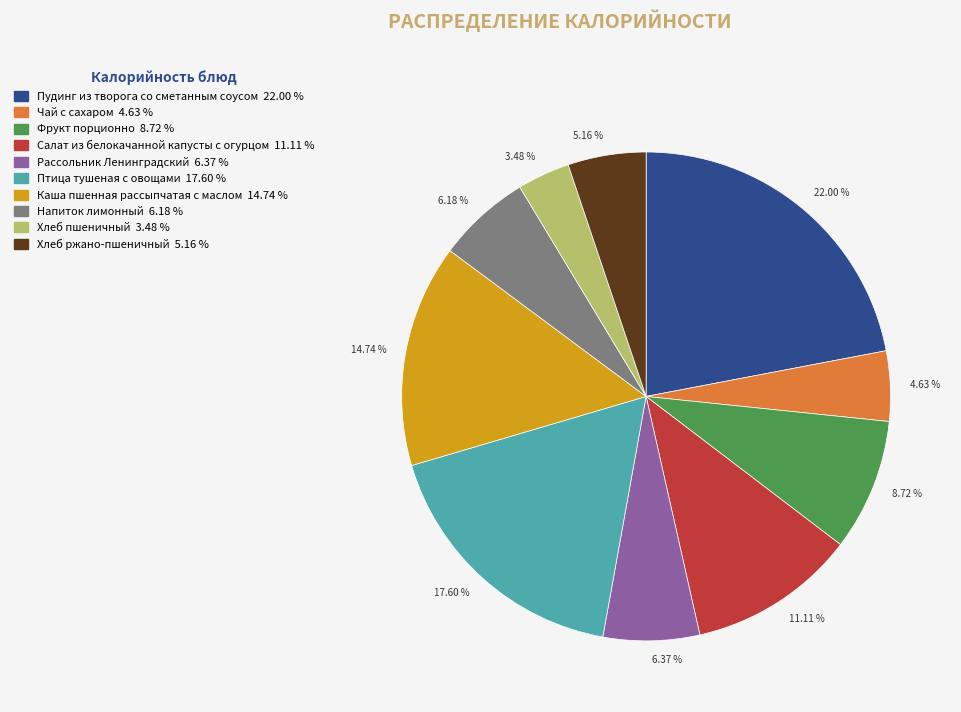

To the nearest percent, what is the combined percentage of Пудинг из творога со сметанным соусом and Птица тушеная с овощами?

40%